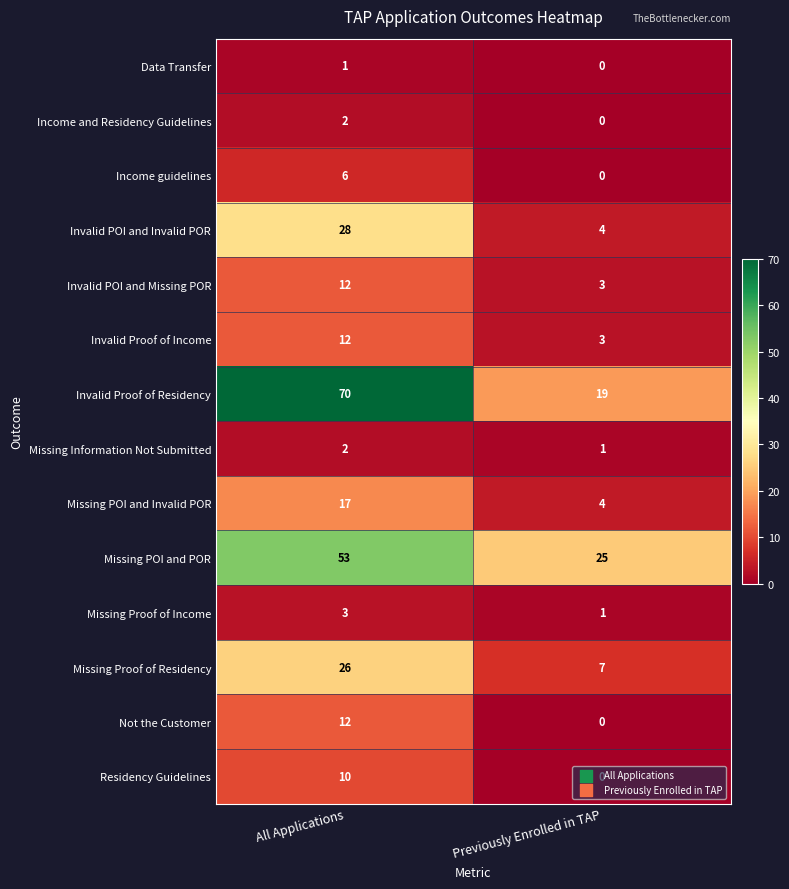

What is the total value across all series at All Applications?

254